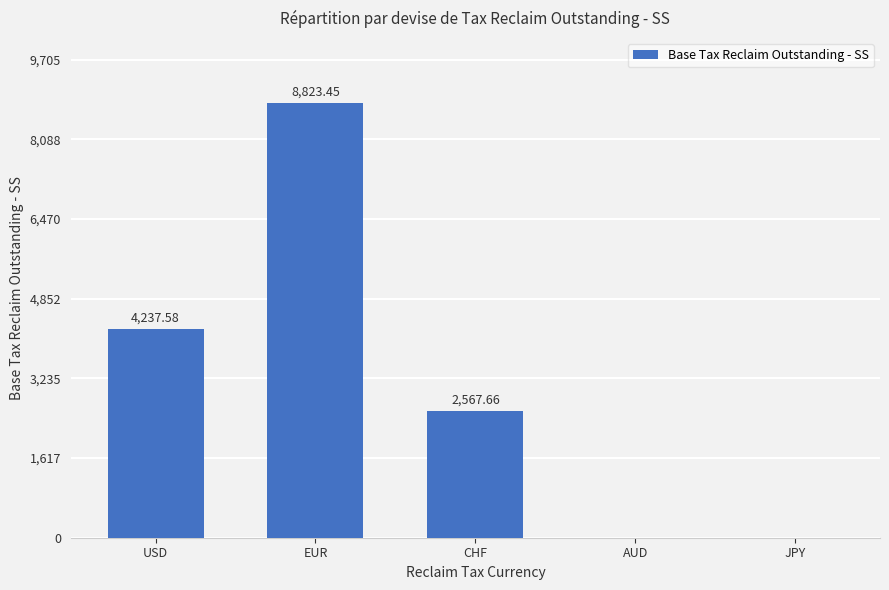

What is the change in value from CHF to AUD?

-2567.7